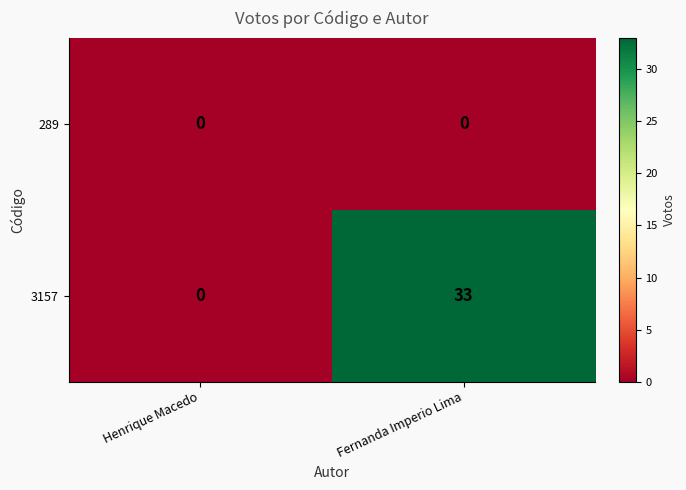

What is the difference between the maximum and minimum values in the 3157 series?

33